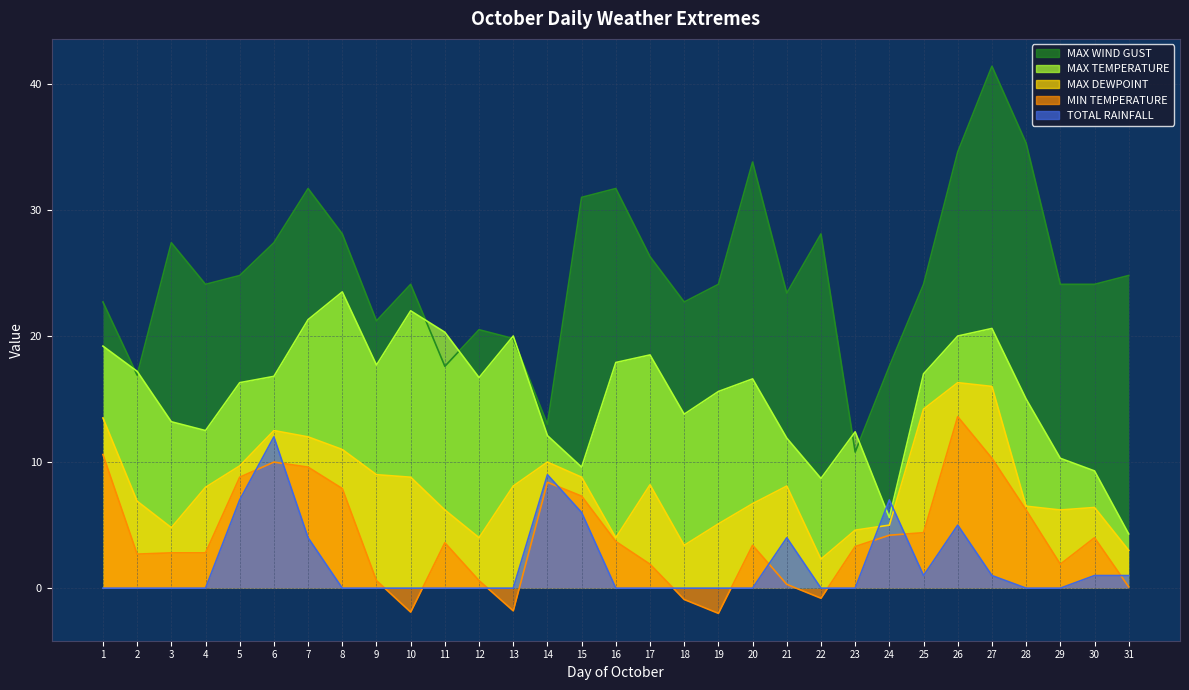

How many lines are shown in the chart?

5